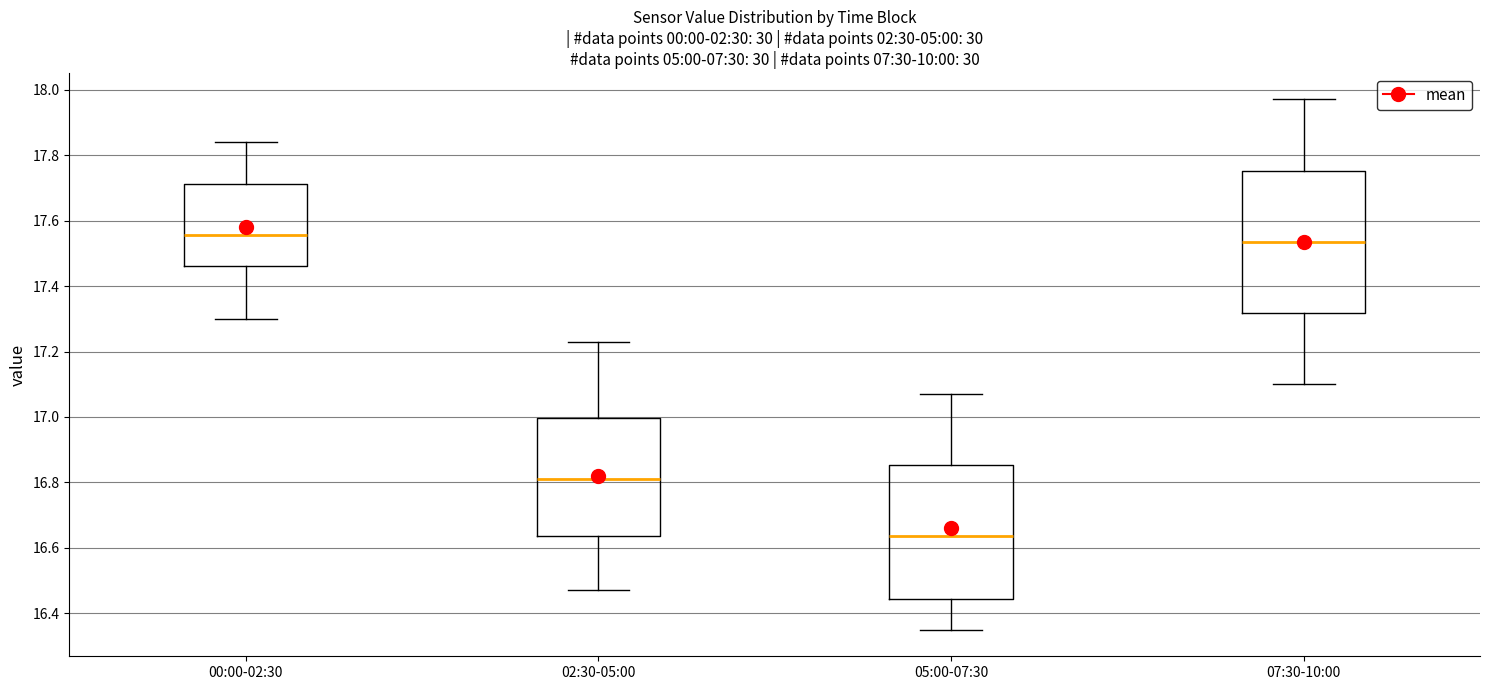

Where does the upper whisker of the box for 05:00-07:30 end on the y-axis? The values are not printed on the chart, so give them approximately, as read against the axis.

17.08